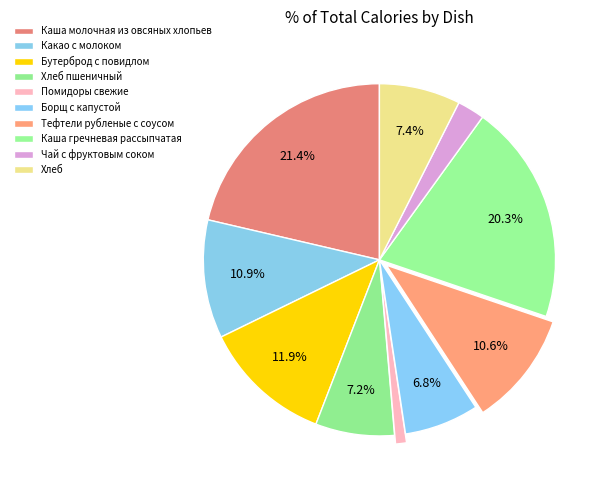

To the nearest percent, what percentage of the pie is Бутерброд с повидлом?

12%